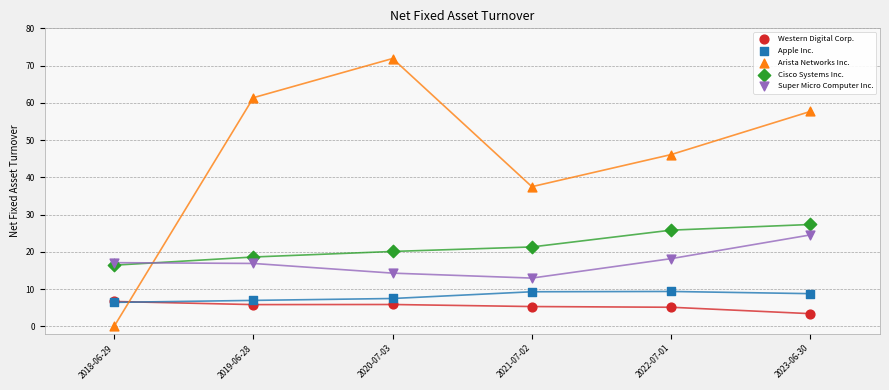

Which series contains the lowest Y value?

Arista Networks Inc.